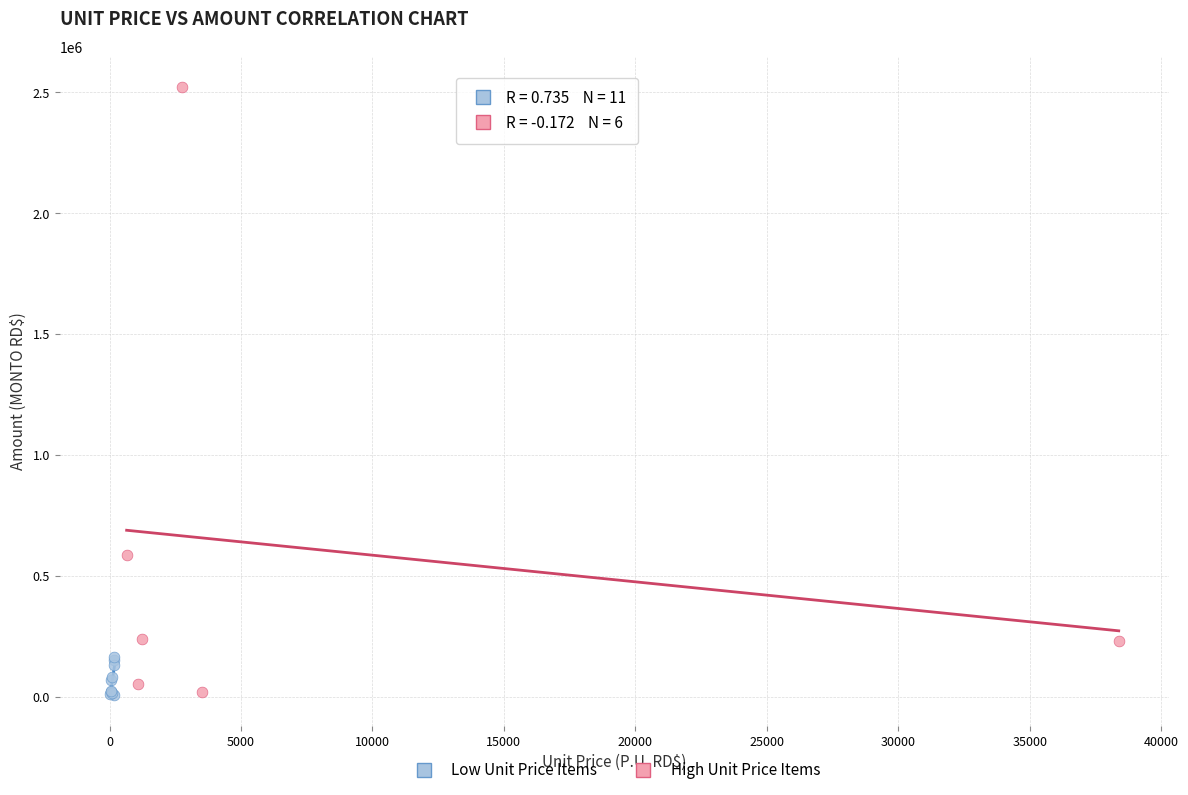

Which series has the largest Y range (max minus min)?

High Unit Price Items